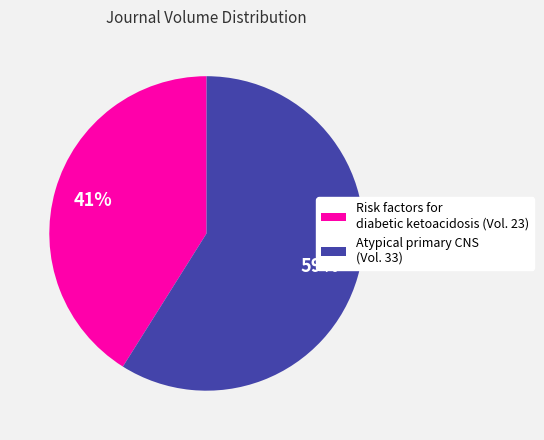

True or false: Risk factors for diabetic ketoacidosis (Vol. 23) accounts for 41% of the total.

True